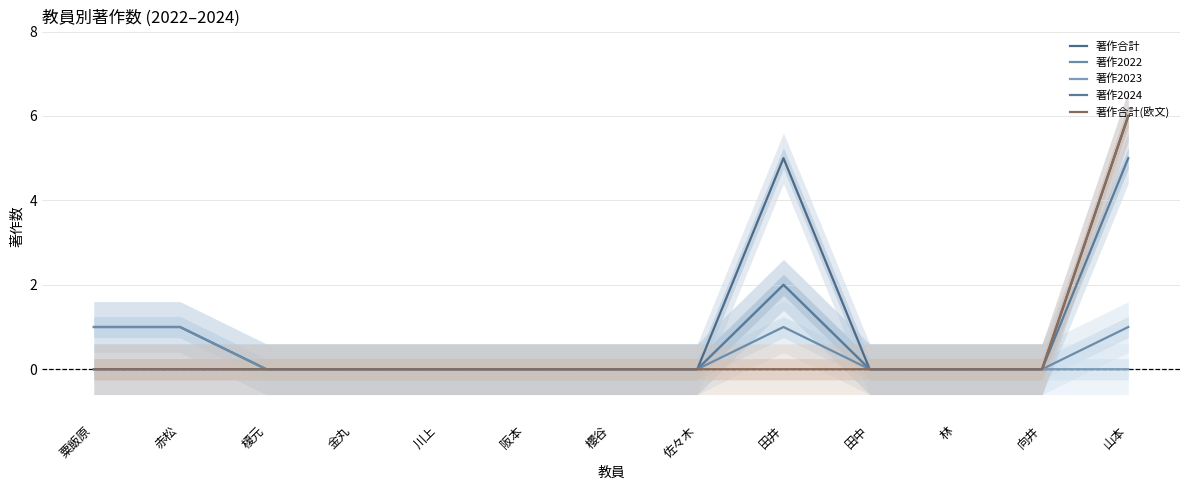

How many lines are shown in the chart?

5